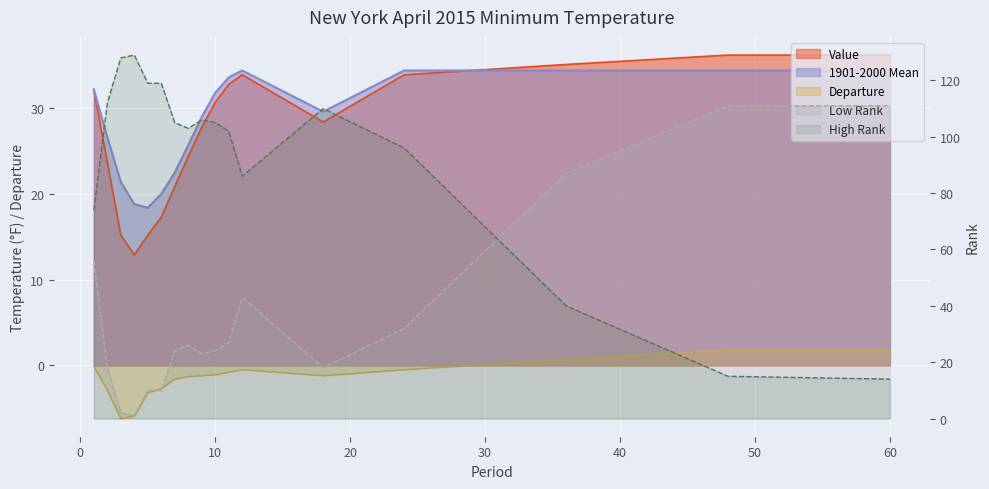

How many interior local valleys does the 1901-2000 Mean series have?

2